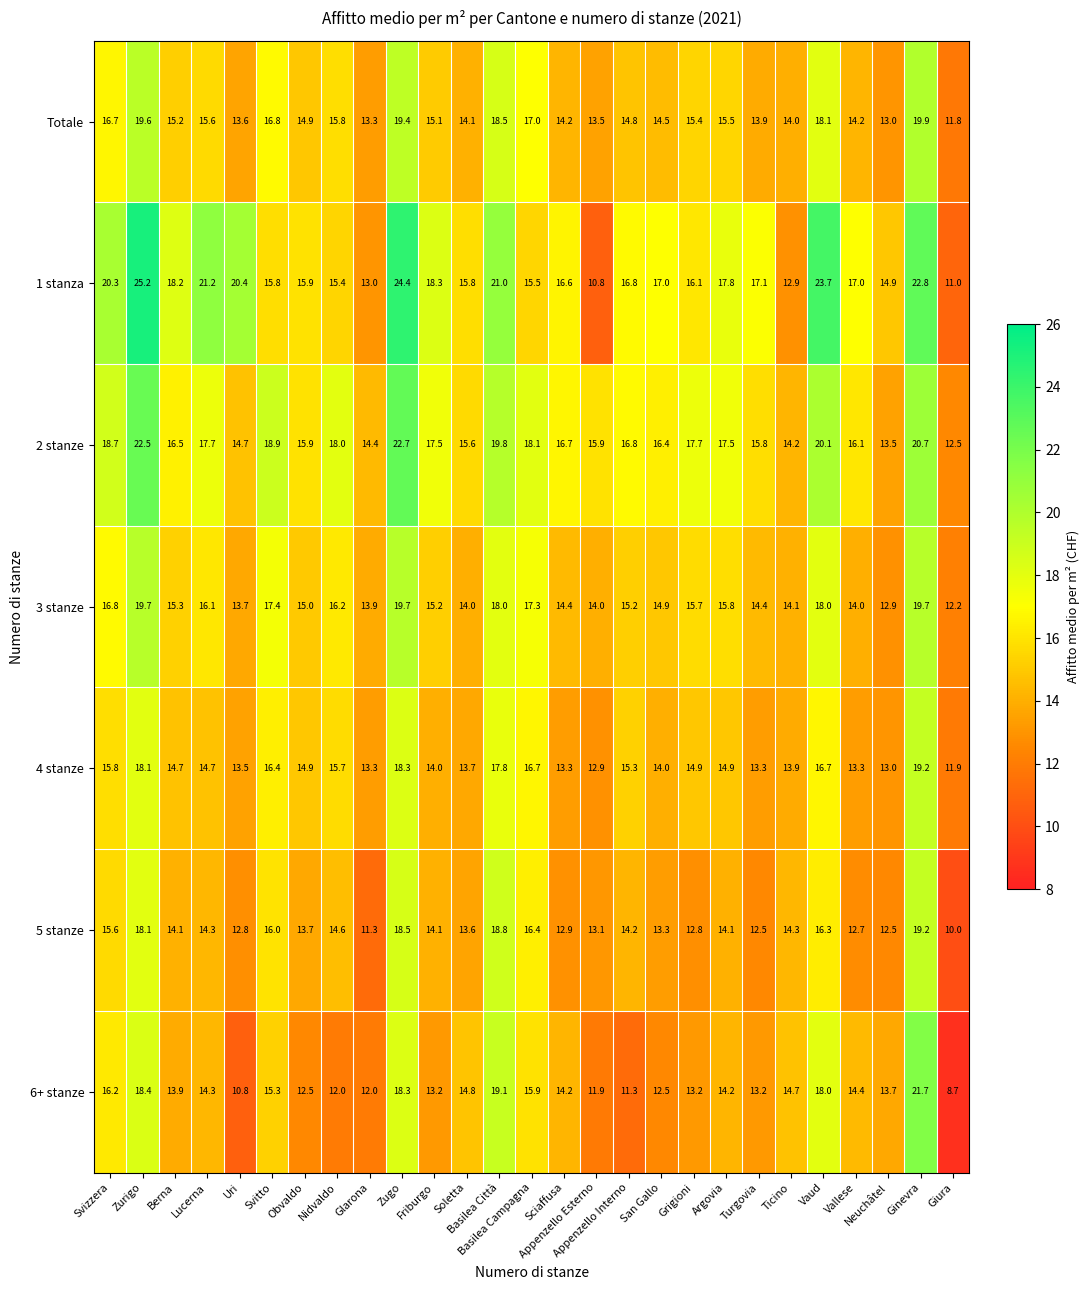

What is the average value of the 2 stanze series?

17.2